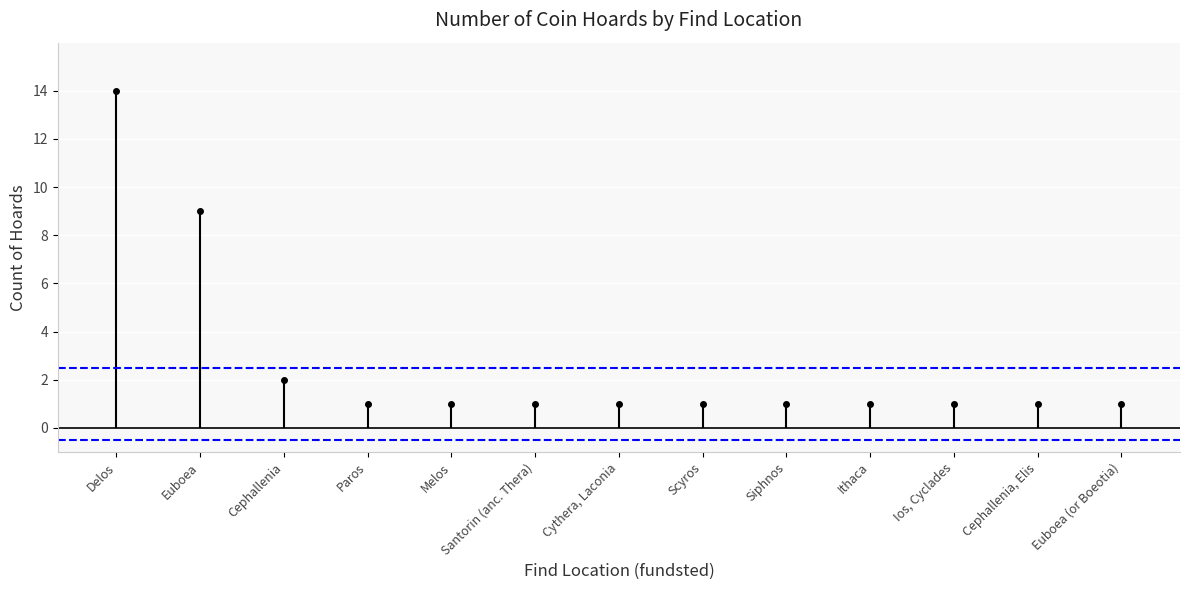

What is the maximum value for Threshold (-)?

-0.5